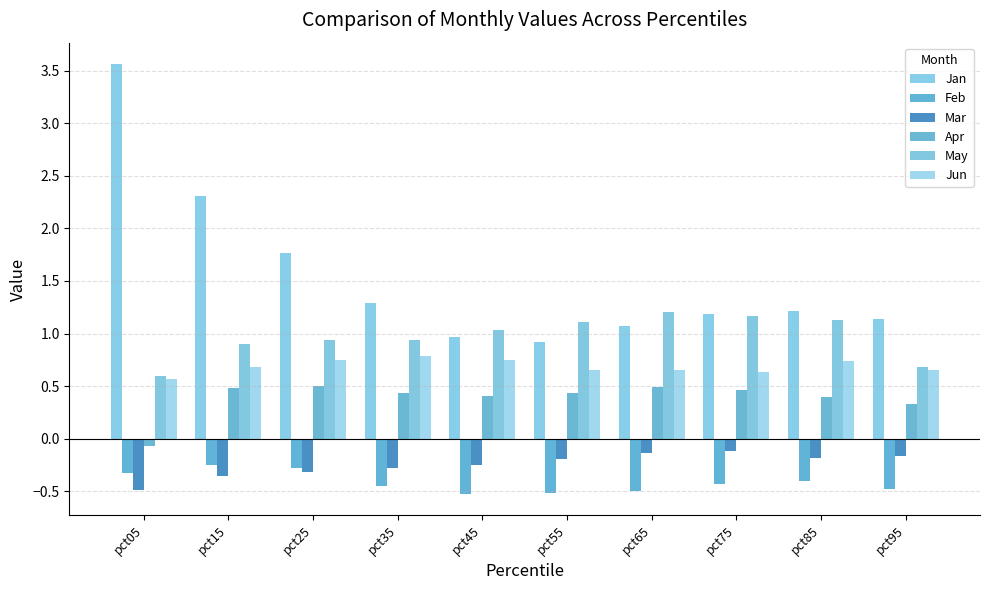

True or false: Jan has a value of 1.0 at pct45.

True